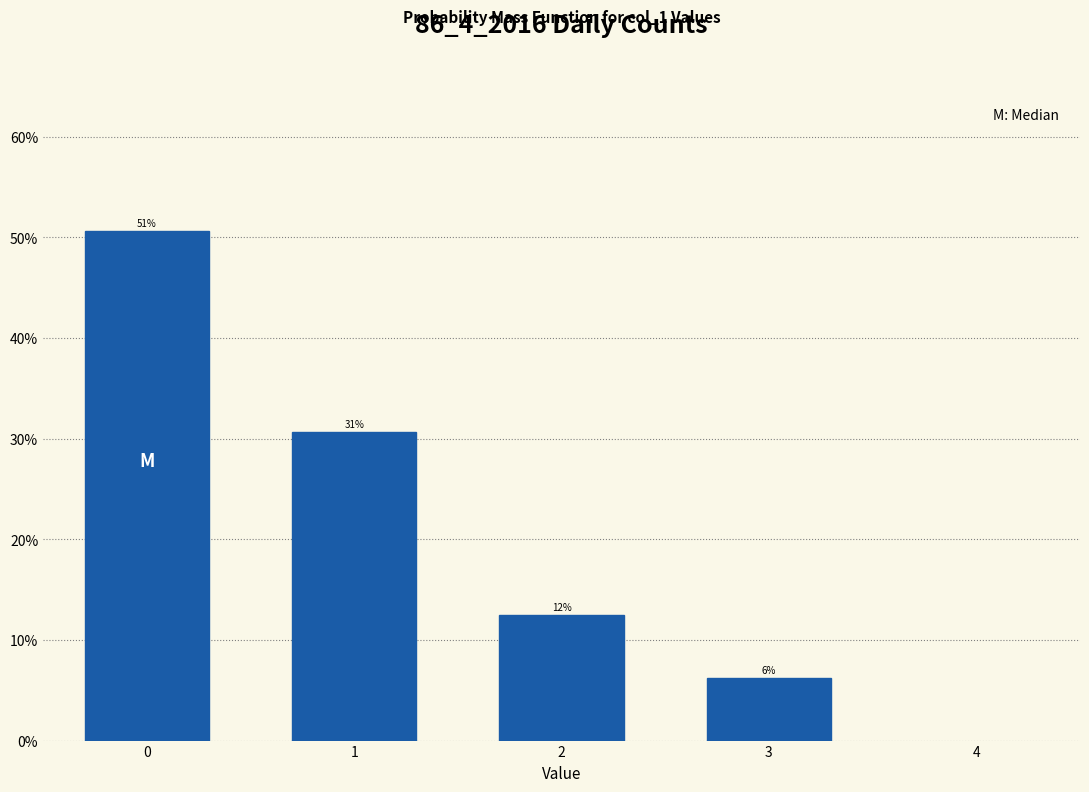

Does the chart contain any negative values?

No